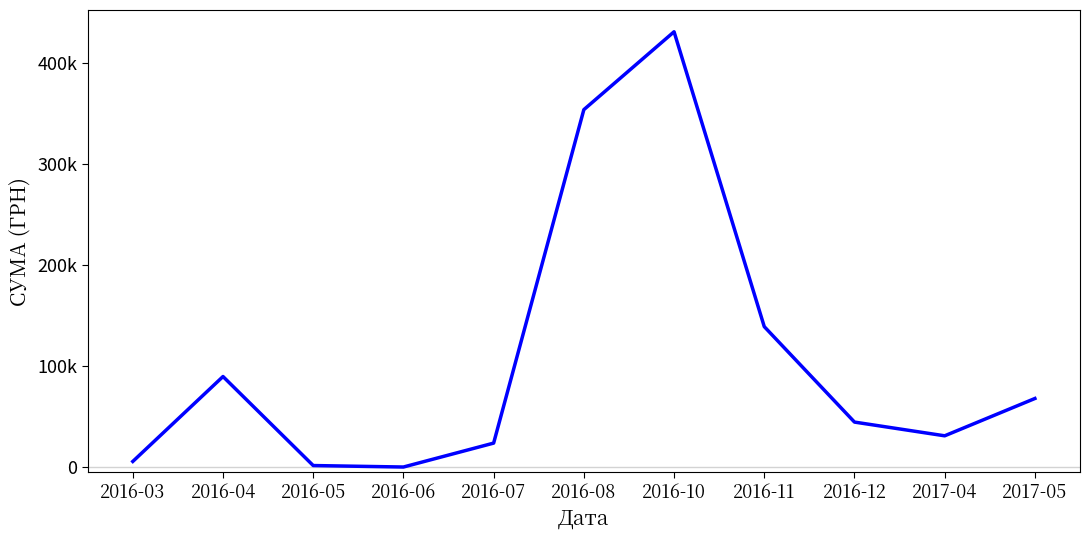

What is the sum of all values?

1186800.5